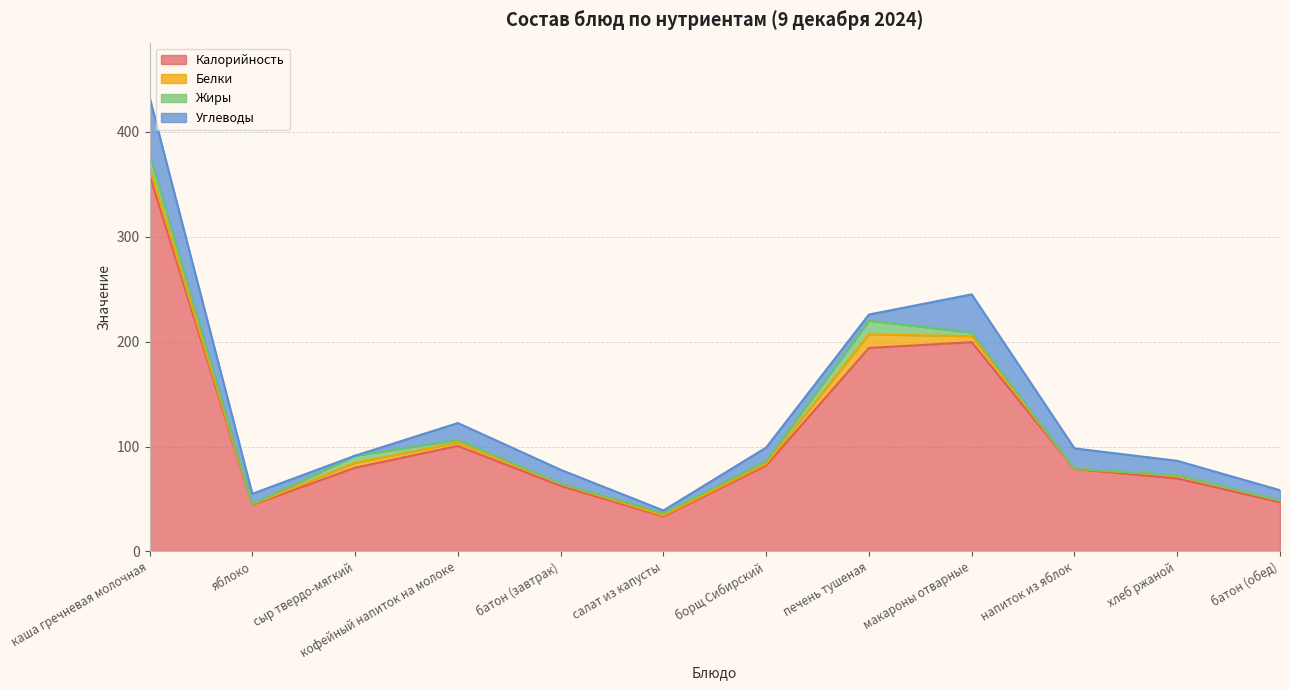

True or false: Калорийность has a value of 107.9 at печень тушеная.

False